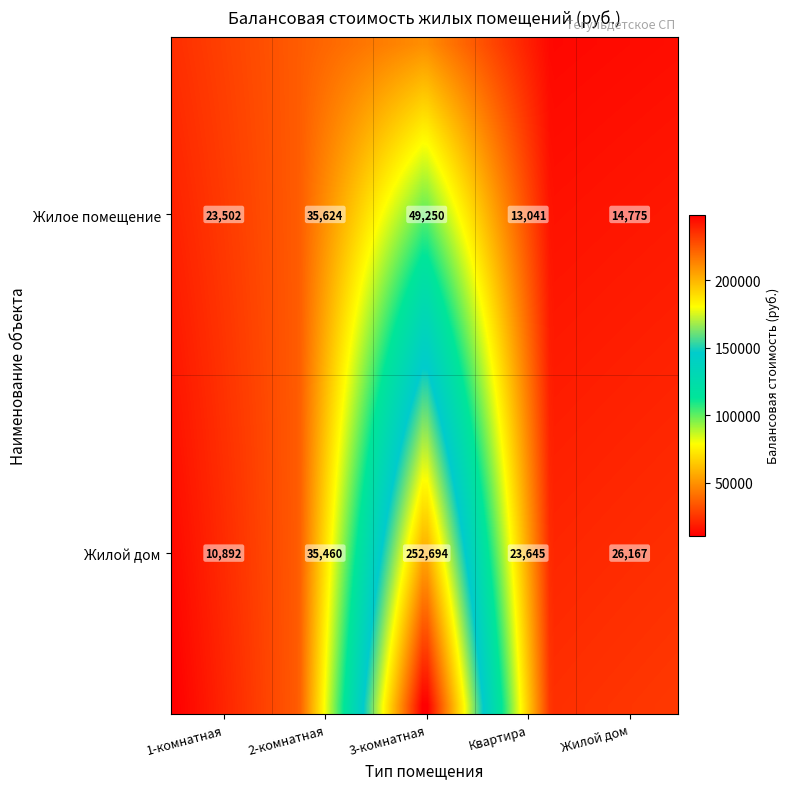

The value of Жилое помещение at 2-комнатная is 53334.7. True or false?

False